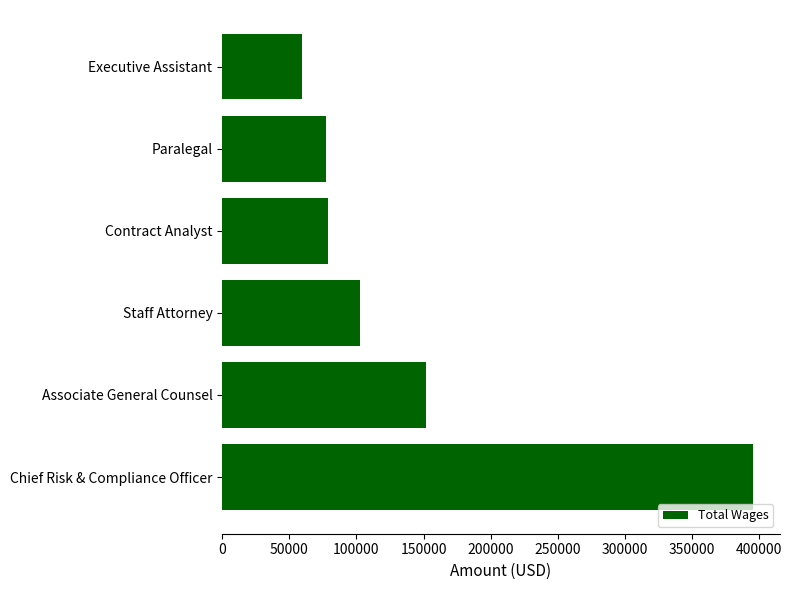

Which has a higher value, Staff Attorney or Executive Assistant?

Staff Attorney